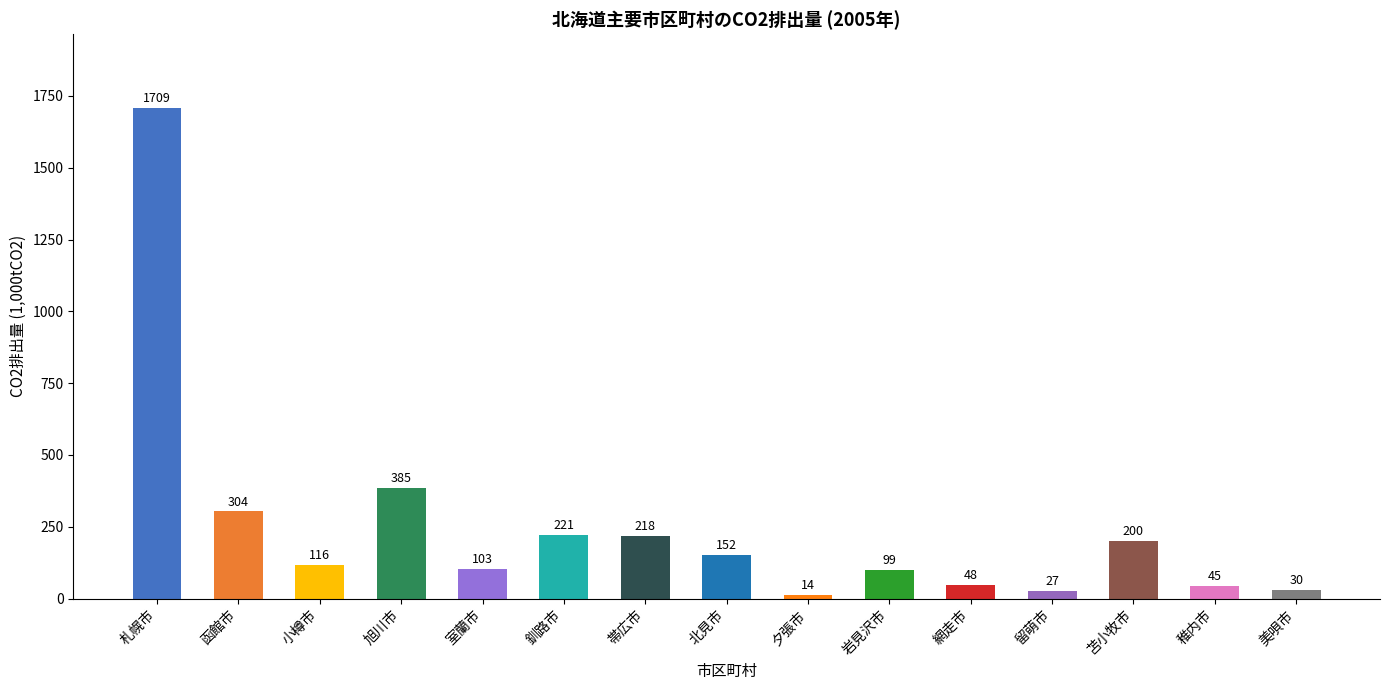

How many bars are there in total?

15